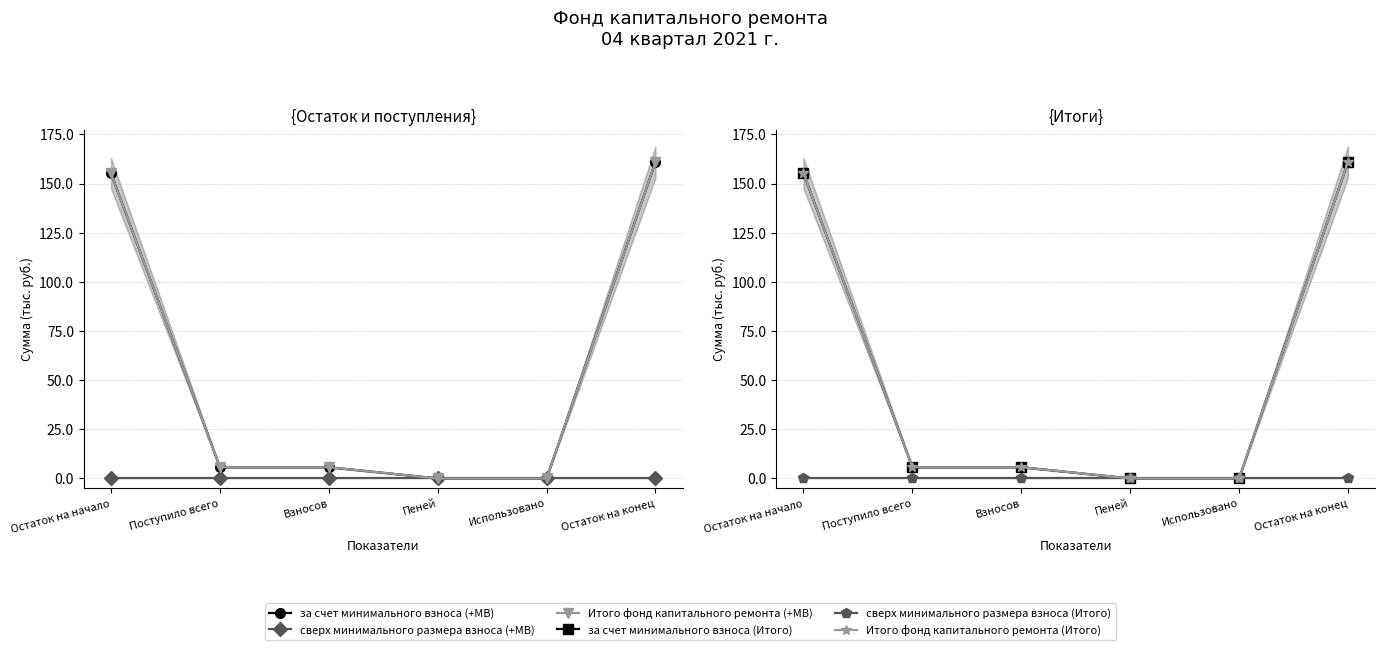

The сверх минимального размера взноса series shows 0.0 at Поступило всего. True or false?

True